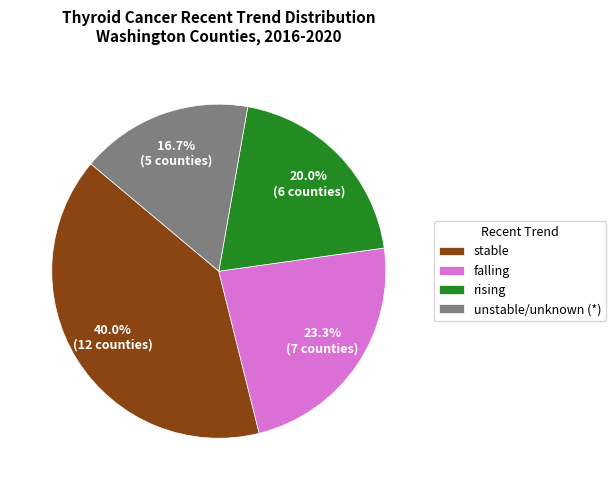

To the nearest percent, what is the average slice percentage?

25%